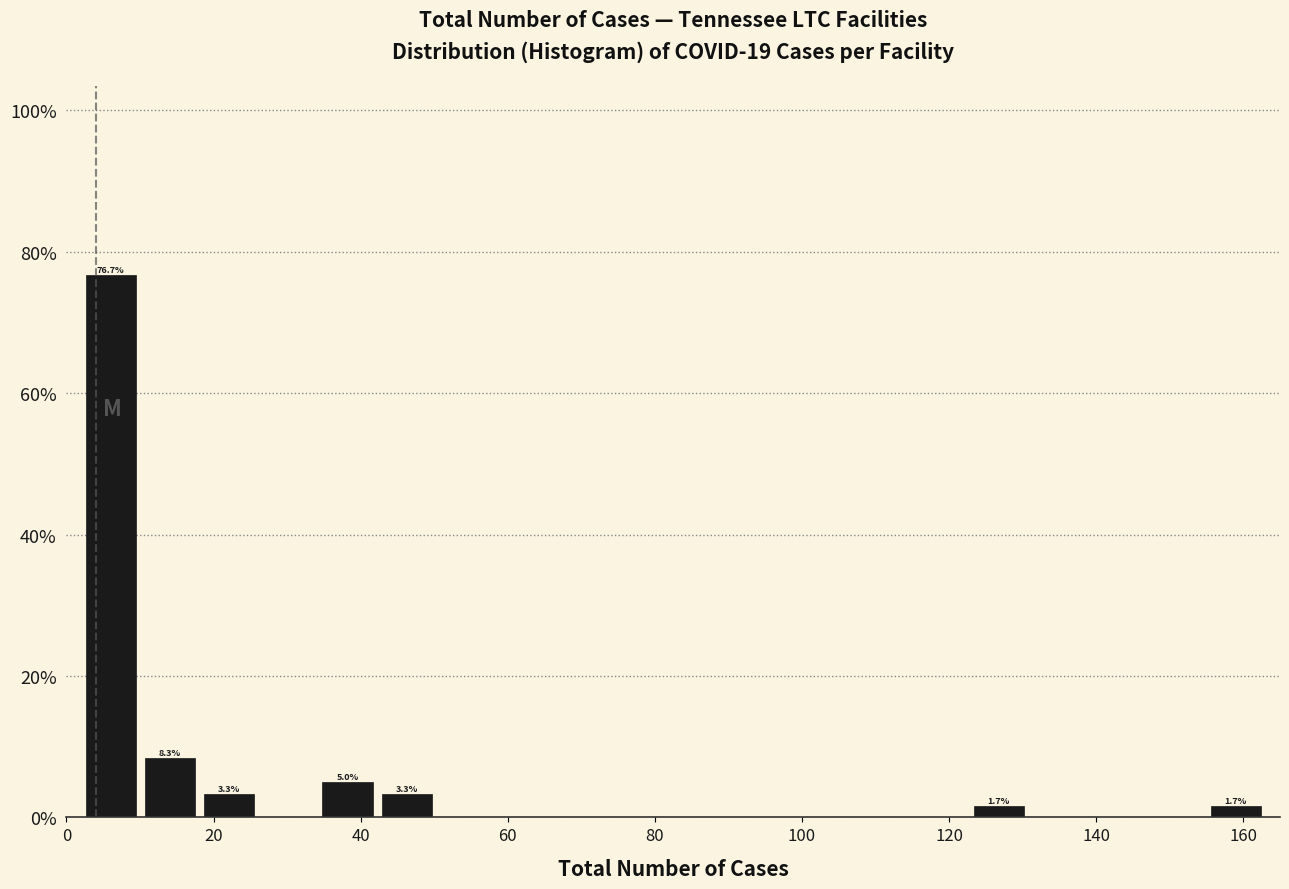

Over which range of the x-axis is the bar tallest?

2 to 10